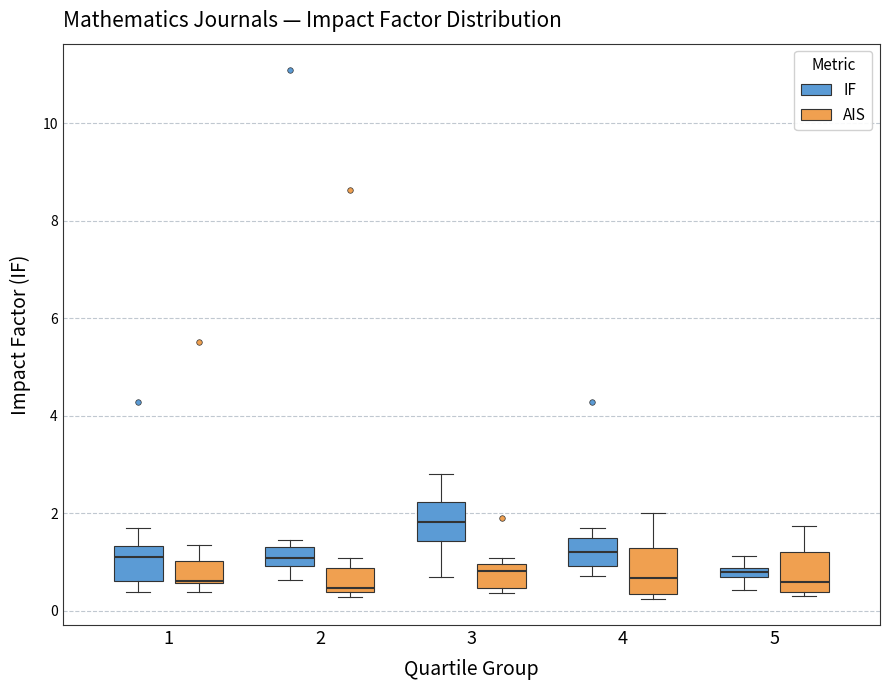

Which box has the highest median line?

3 (IF)